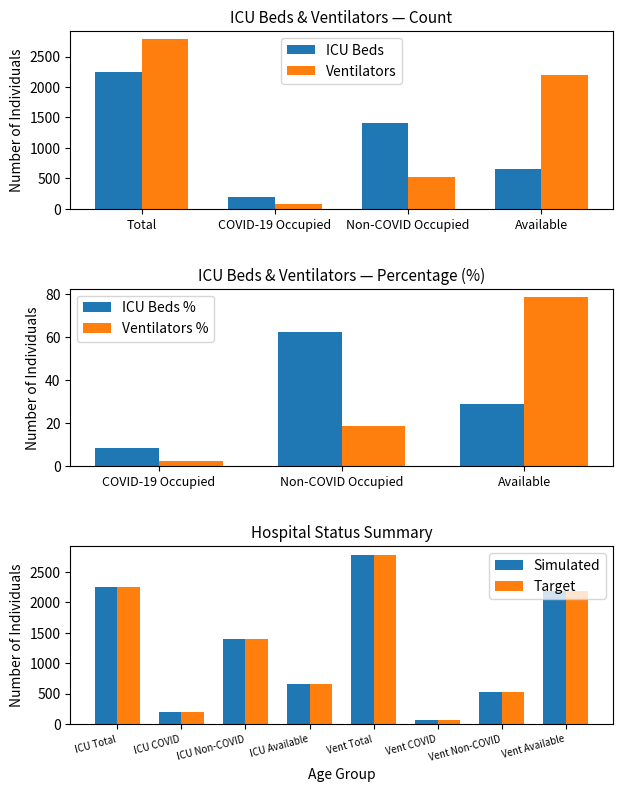

Which series has the largest range (max minus min)?

Ventilators